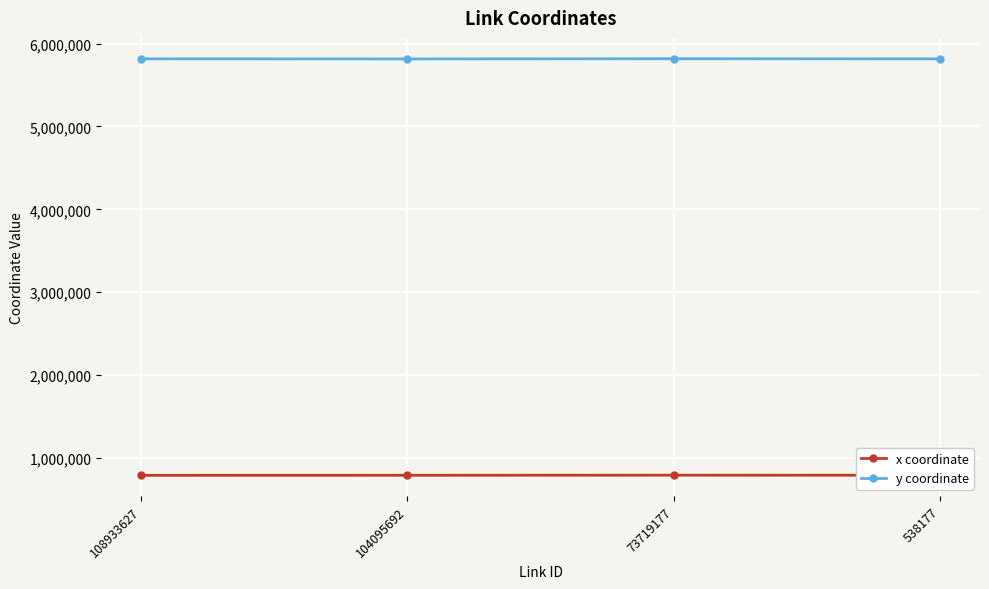

What is the difference between the y coordinate values at 104095692 and 538177?

798.4